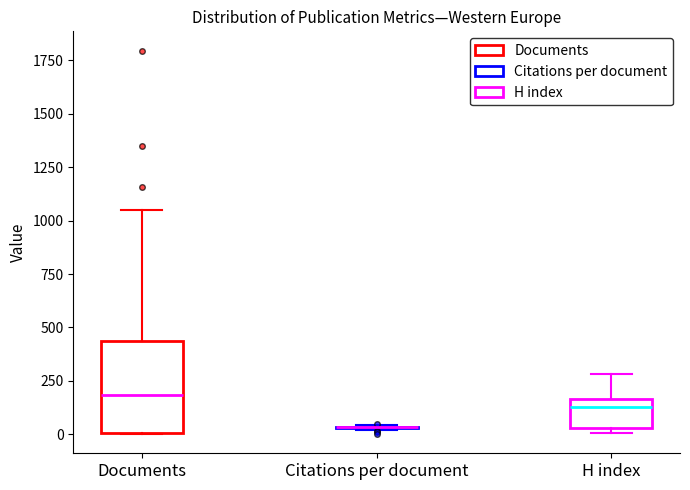

Reading left to right, transcribe this box plot: for each box, give where its median line is, the range the box spans, and where its two whiskers end, as read against the y-axis. The values are not printed on the chart, so give them approximately, as read against the axis.

Documents: median 200, box 0 to 450, whiskers 0 to 1050
Citations per document: box collapsed to a line at 50, whiskers 0 to 50
H index: median 150 (just below the box's upper edge), box 50 to 150, whiskers 0 to 300